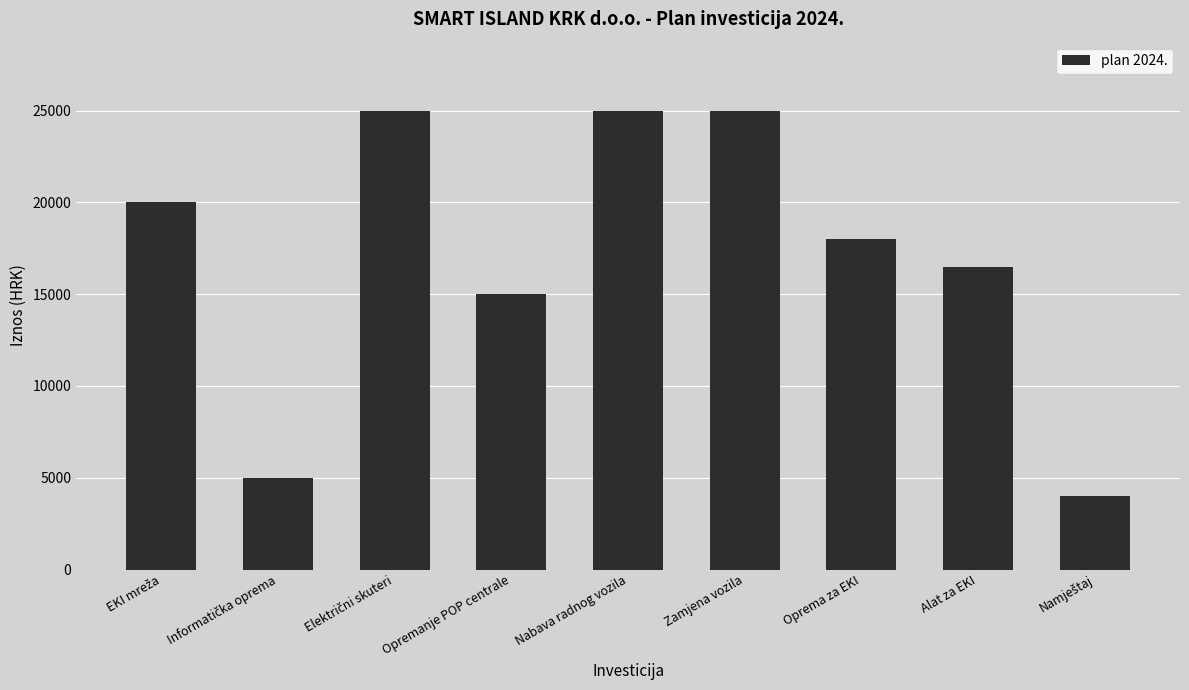

What is the approximate value at Oprema za EKI, to the nearest 100?

18000